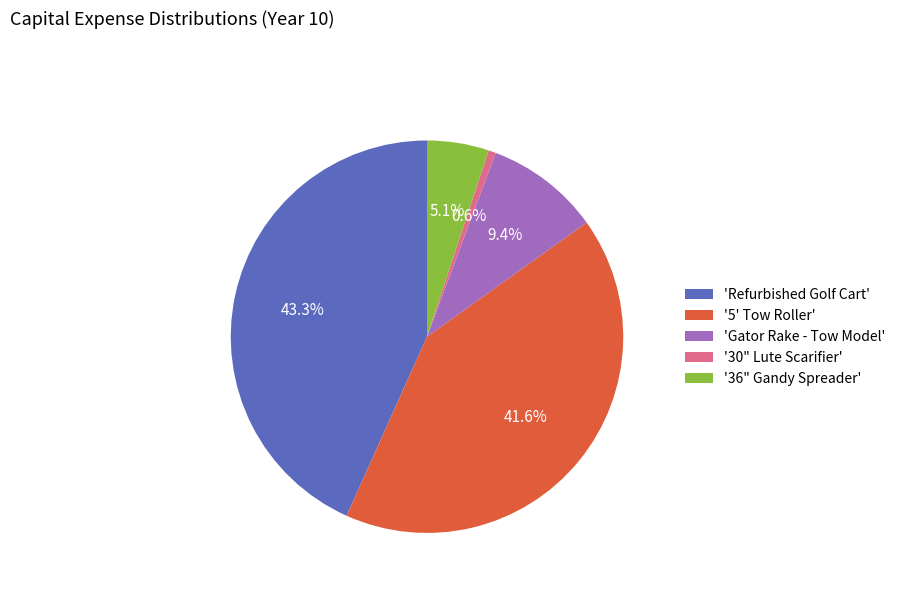

How many slices are in this pie chart?

5